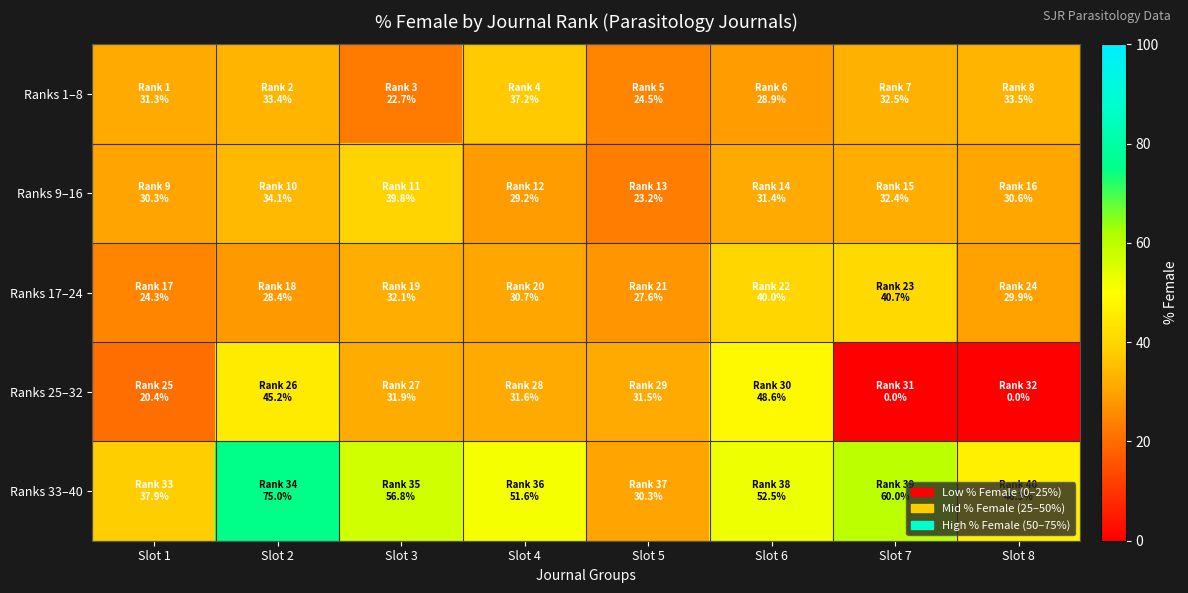

Which category has the highest value across all series?

Slot 2